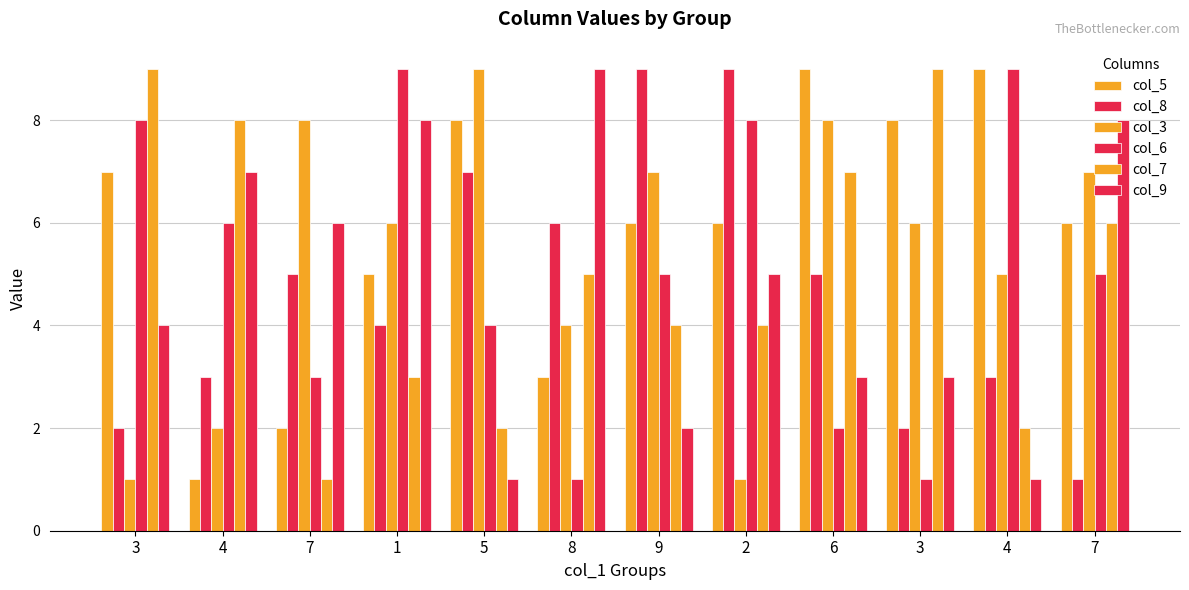

Count the number of categories in the chart.

12